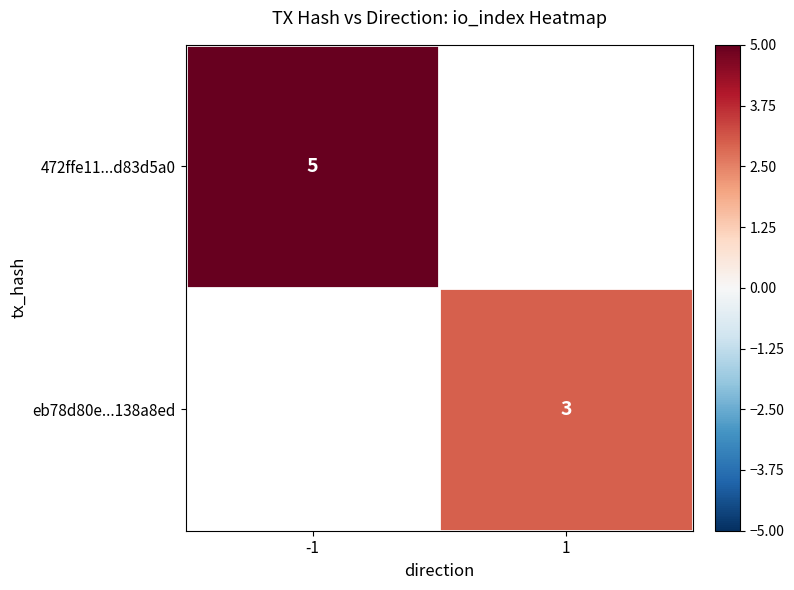

The value of eb78d80e...138a8ed at 1 is 5. True or false?

False